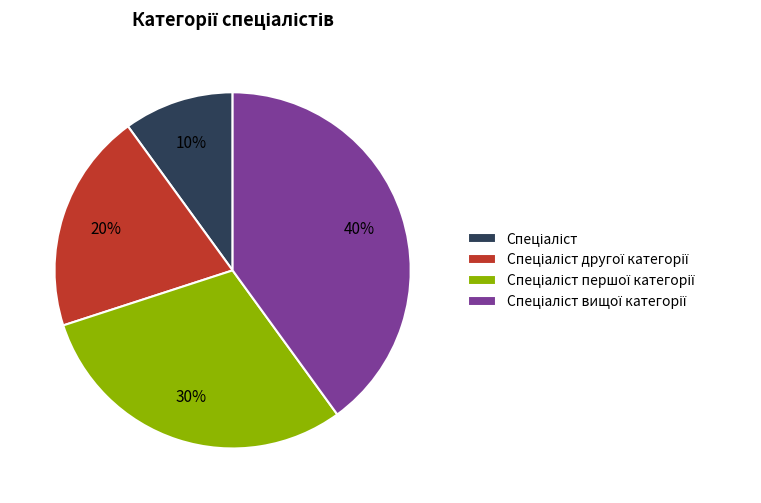

Is there a majority slice in this chart?

No